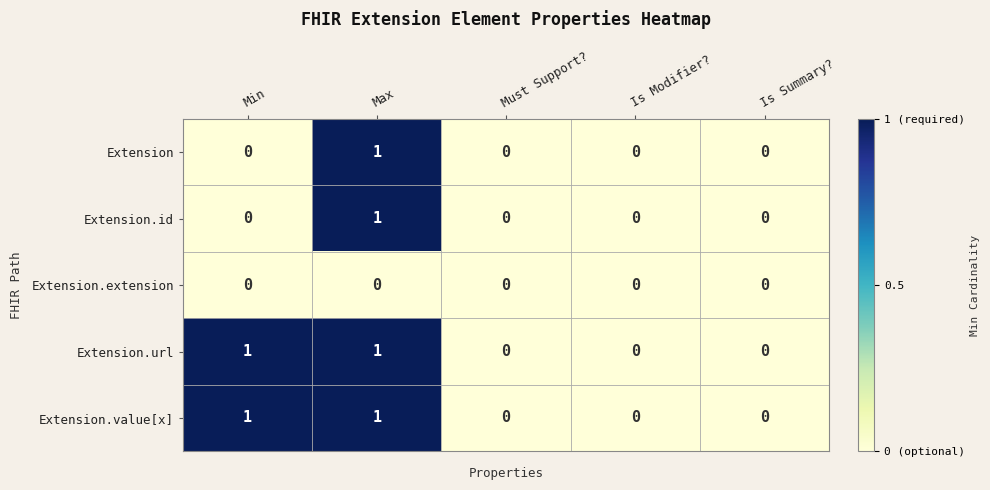

Is the value of Extension at Max greater than the value of Extension.value[x] at Is Modifier??

Yes